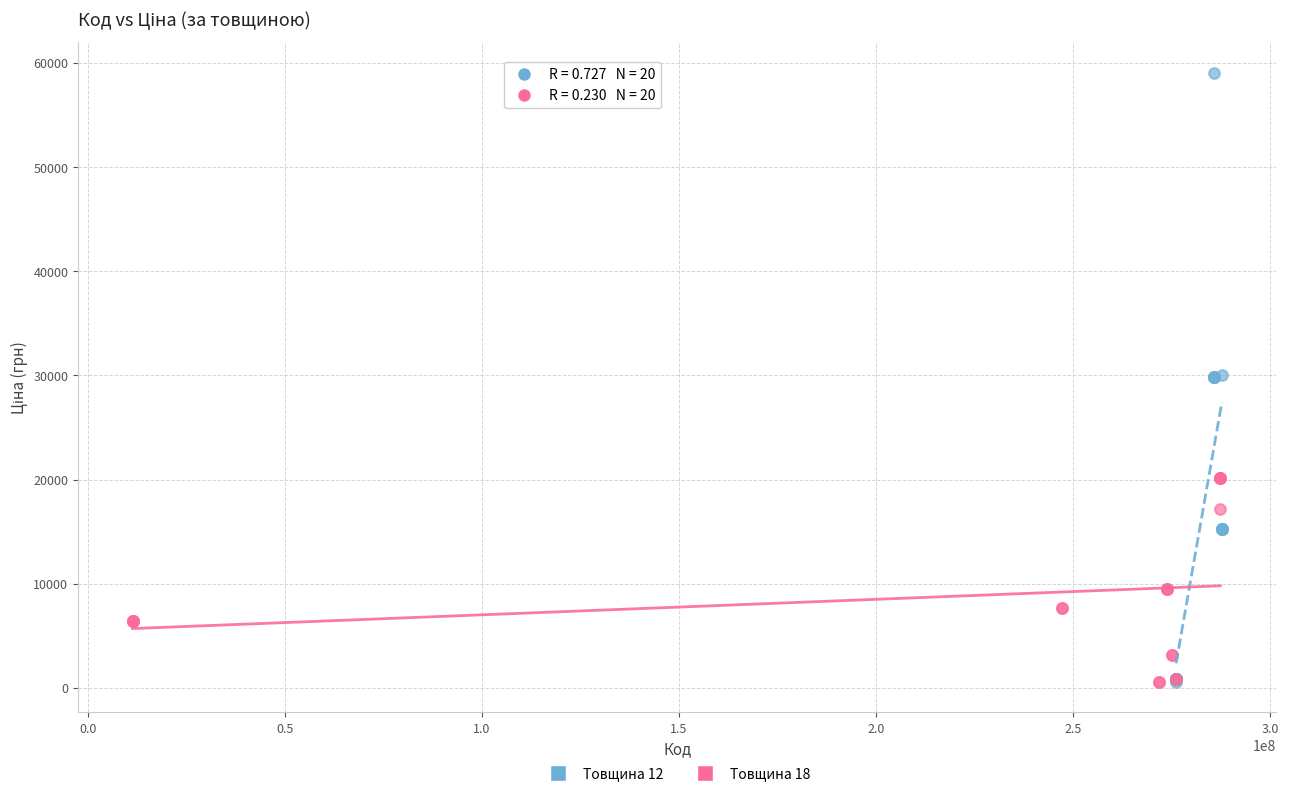

Which series reaches the maximum Y coordinate?

Товщина 12